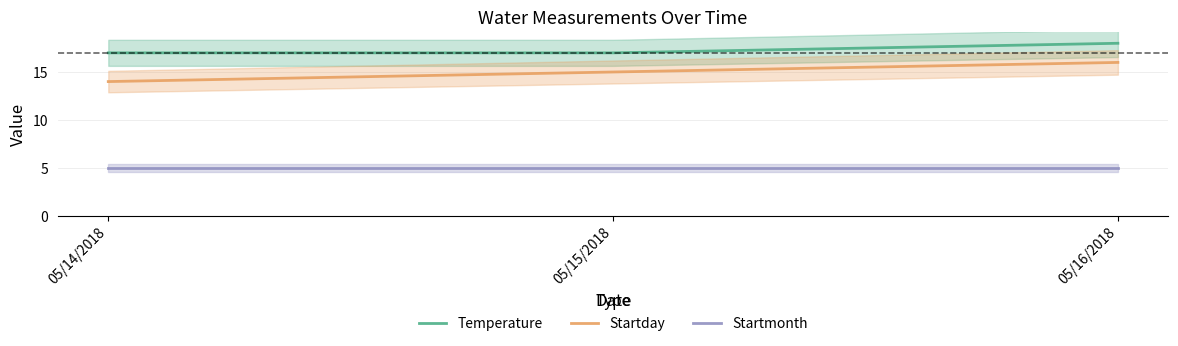

Rank the series by their average value, from highest to lowest.

Temperature, Startday, Startmonth